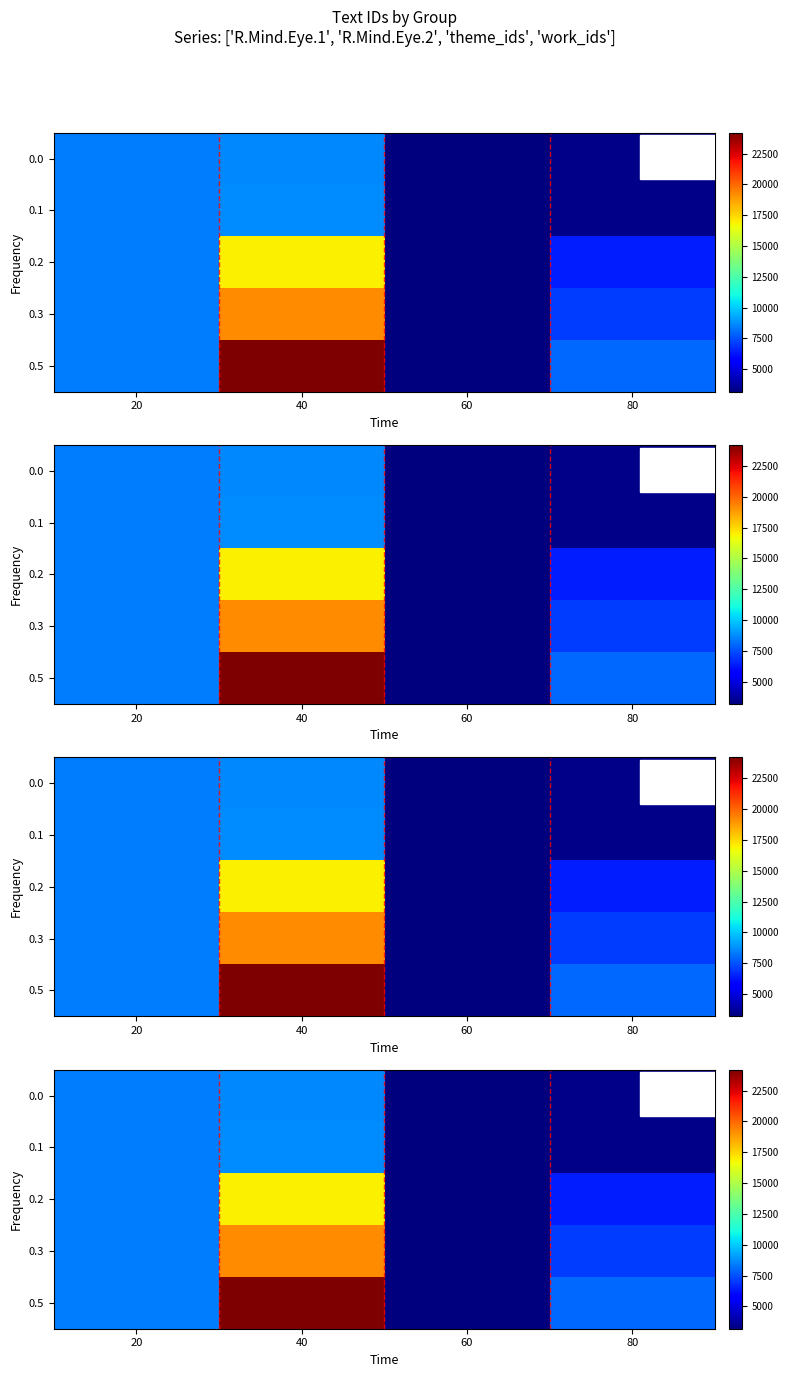

Between 20 and 40, which is larger?

40